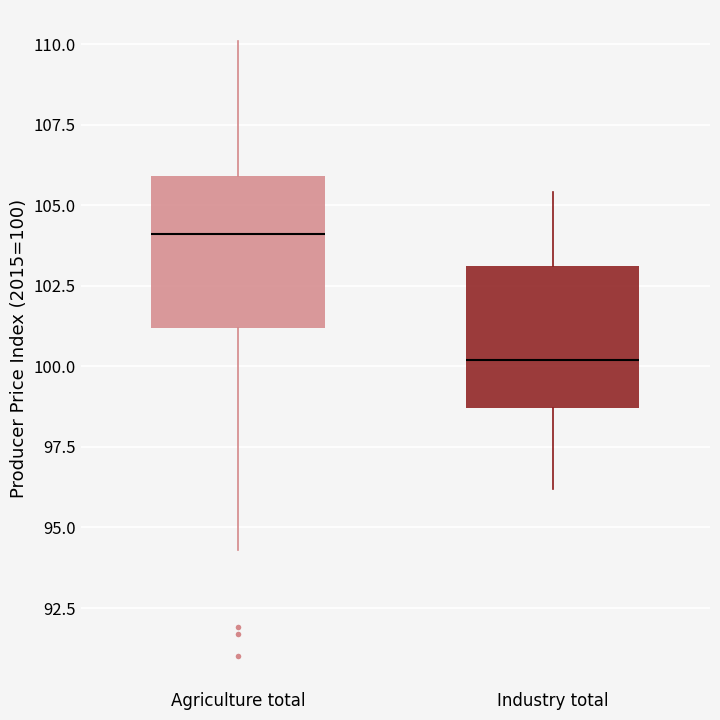

Where does the upper whisker of the box for Industry total end on the y-axis? The values are not printed on the chart, so give them approximately, as read against the axis.

105.5